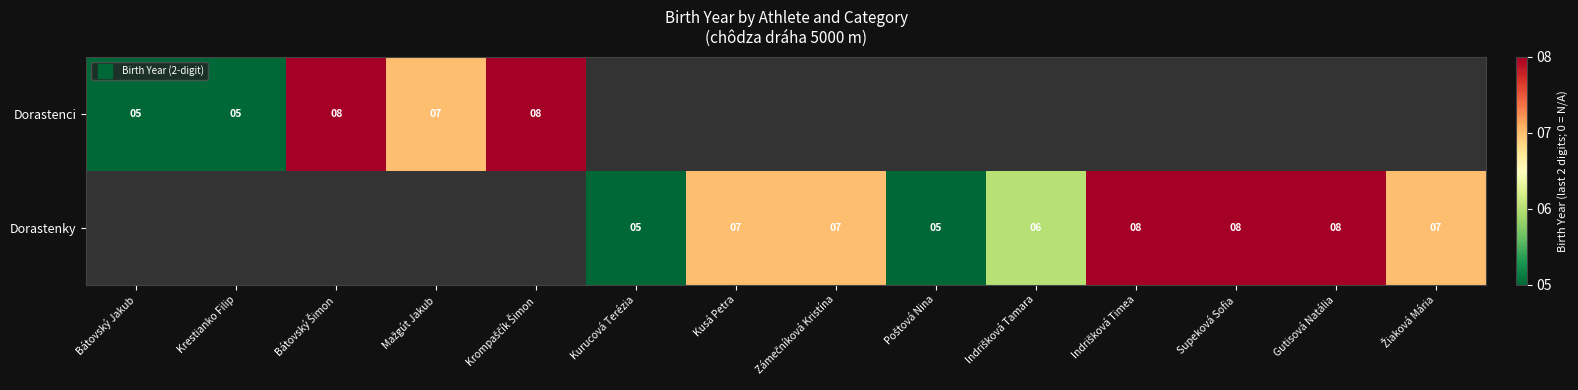

Where does the Dorastenky series first go above 6?

Kusá Petra